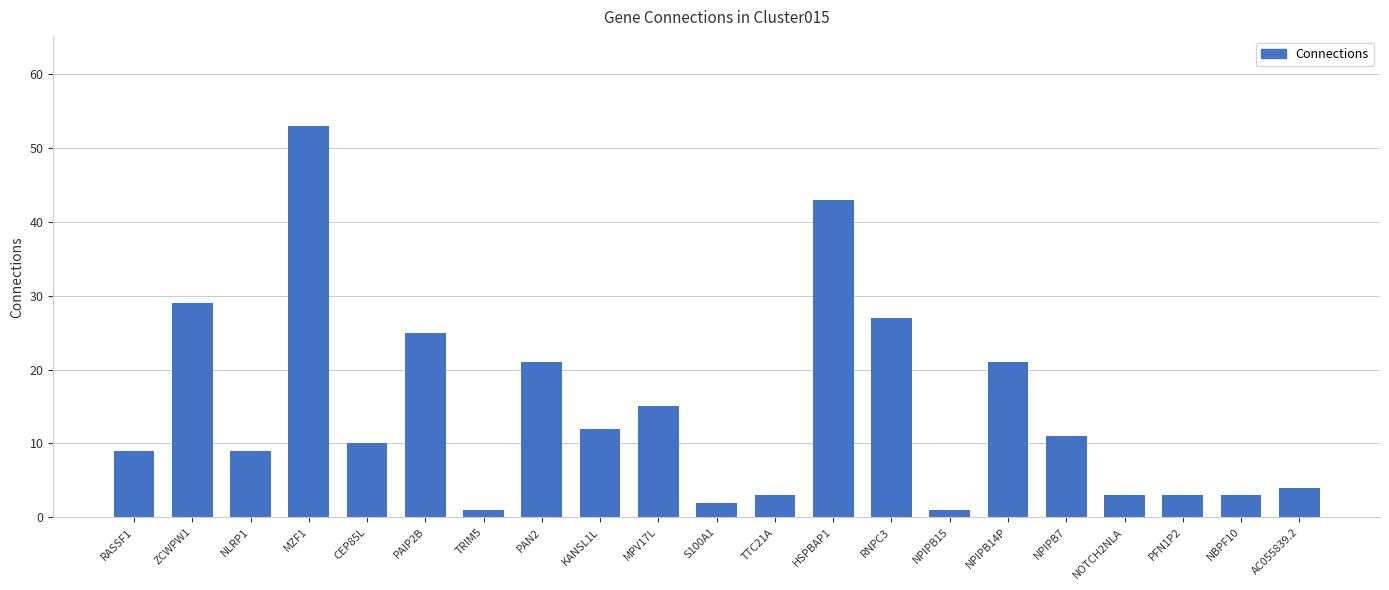

The chart shows a value of 90 at MZF1. True or false?

False